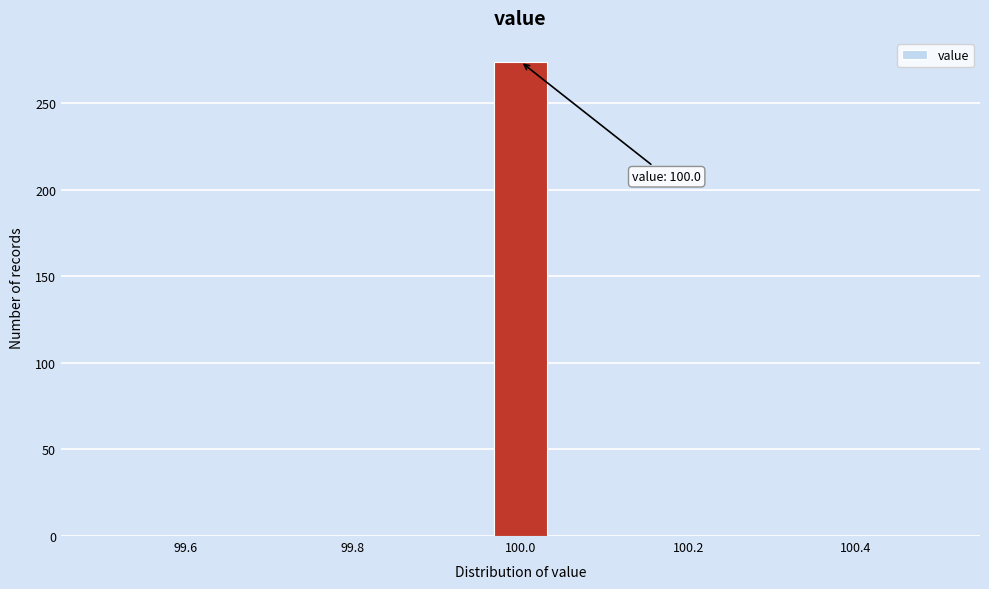

Around what value on the x-axis is the tallest bar? Give the approximate position of its centre, as read against the axis.

100.00